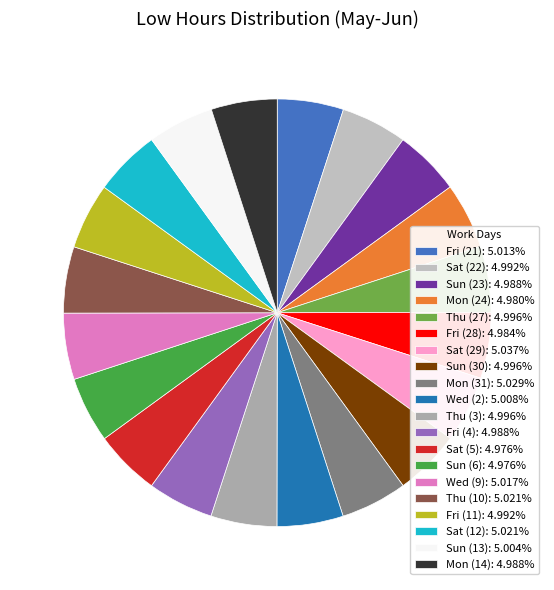

To the nearest percent, what portion does Sun (6) represent?

5%